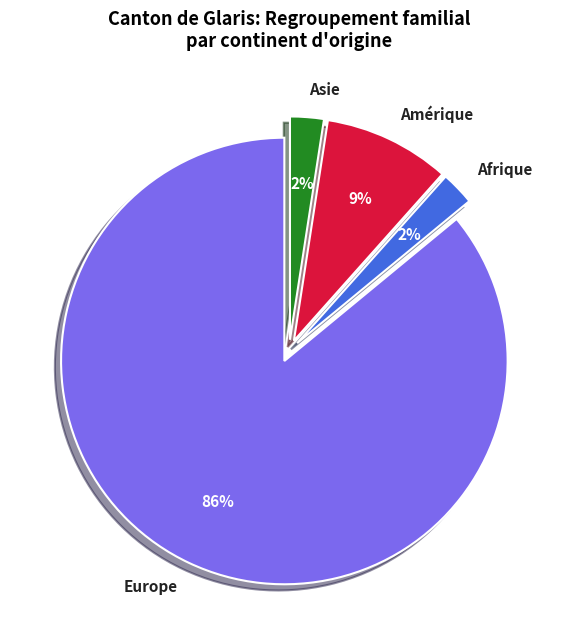

To the nearest percent, what percentage of the pie is Amérique?

9%